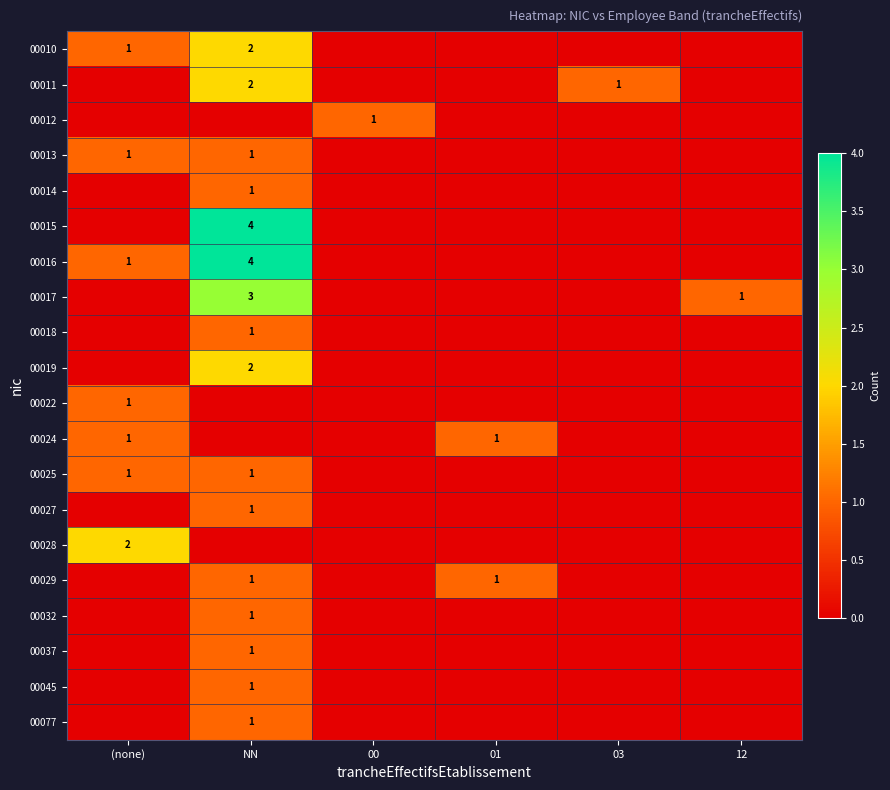

The value of 00016 at NN is 2. True or false?

False